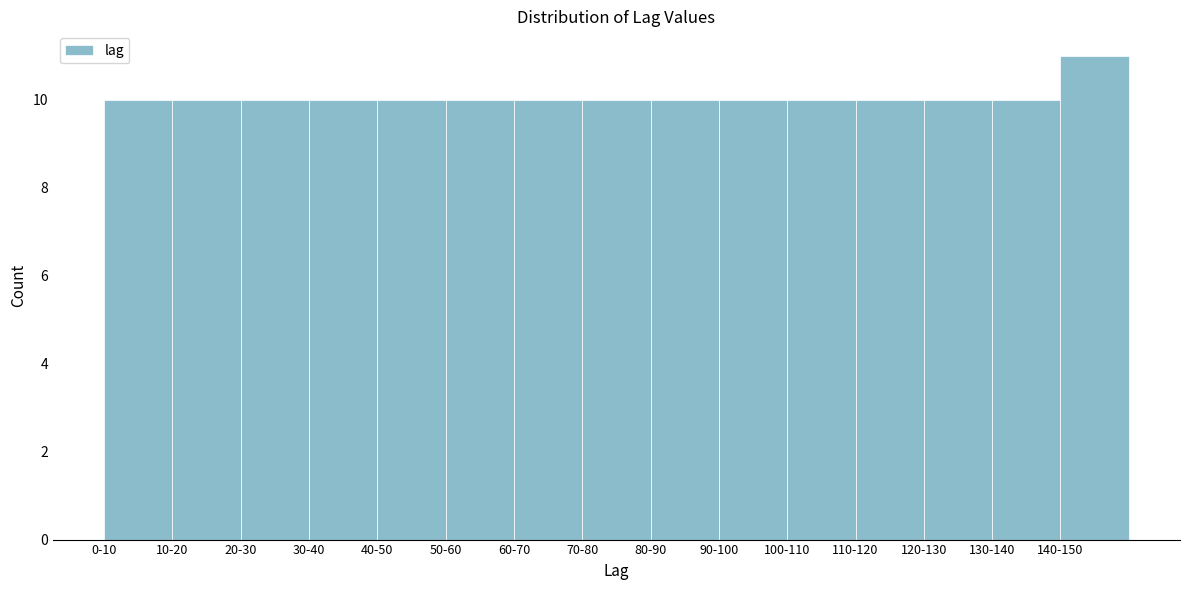

Reading right to left, extract all data points from this chart.

11	10	10	10	10	10	10	10	10	10	10	10	10	10	10